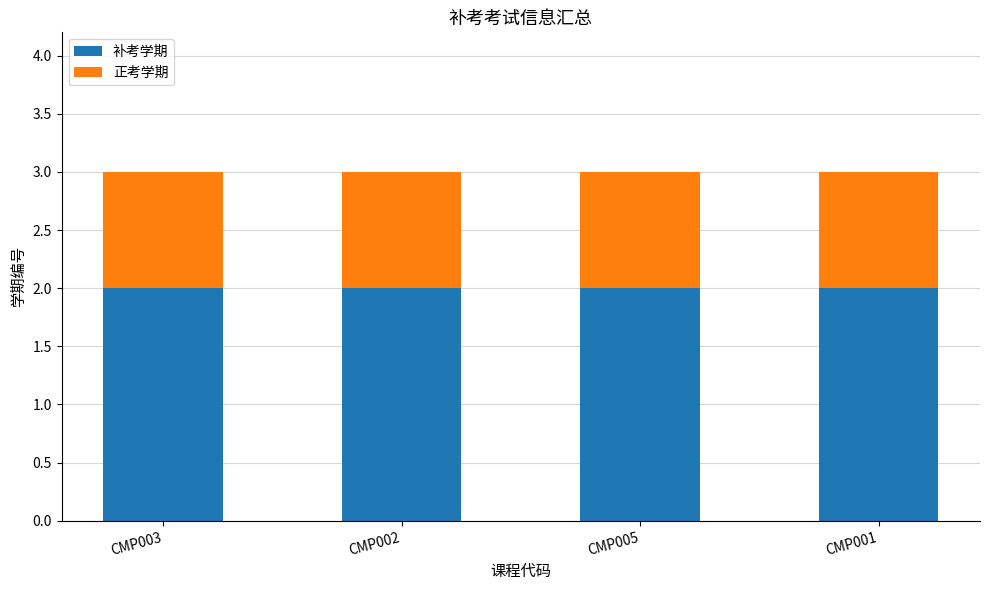

How many bars are there in total?

4